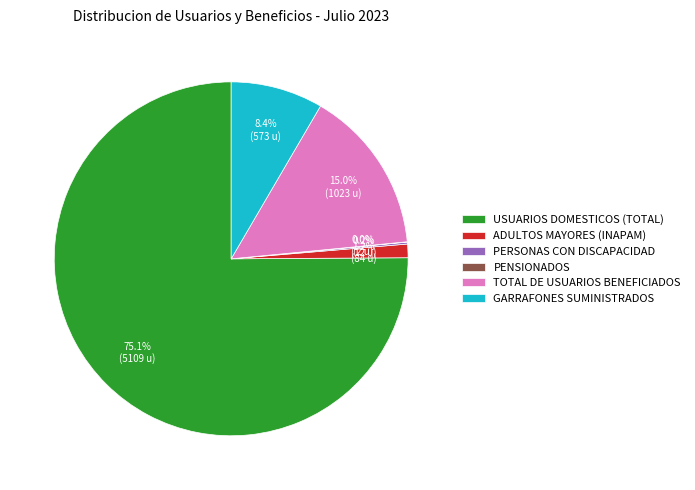

Combined, do USUARIOS DOMESTICOS (TOTAL) and TOTAL DE USUARIOS BENEFICIADOS account for over 50%?

Yes